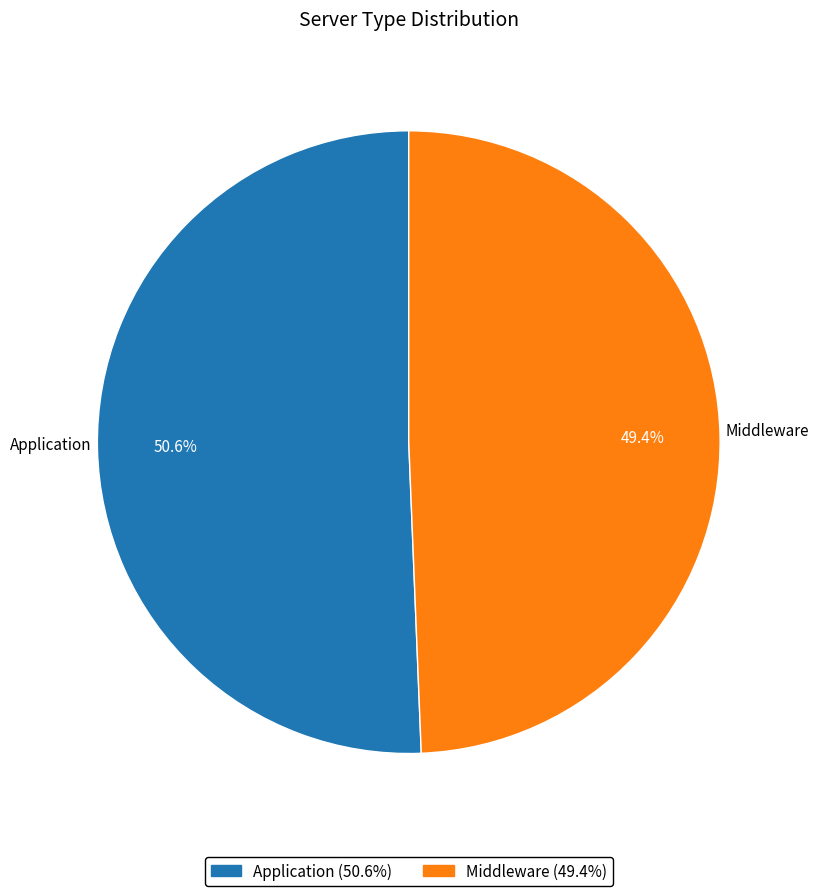

To the nearest percent, what is the difference between the largest and smallest slice percentages?

1%